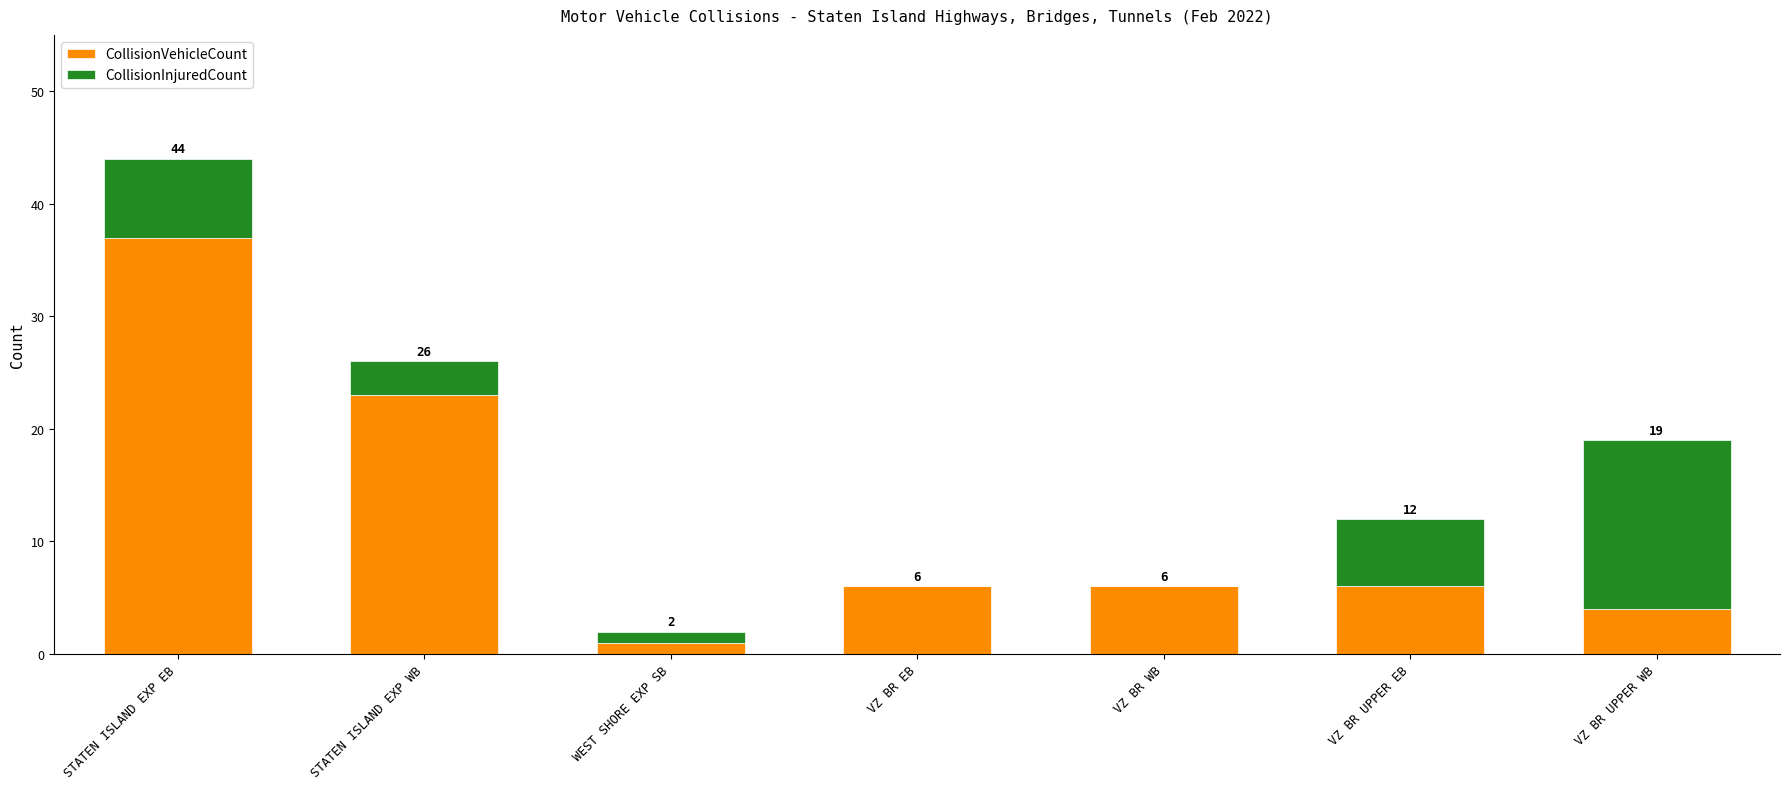

Which series has the largest total across all categories?

CollisionVehicleCount